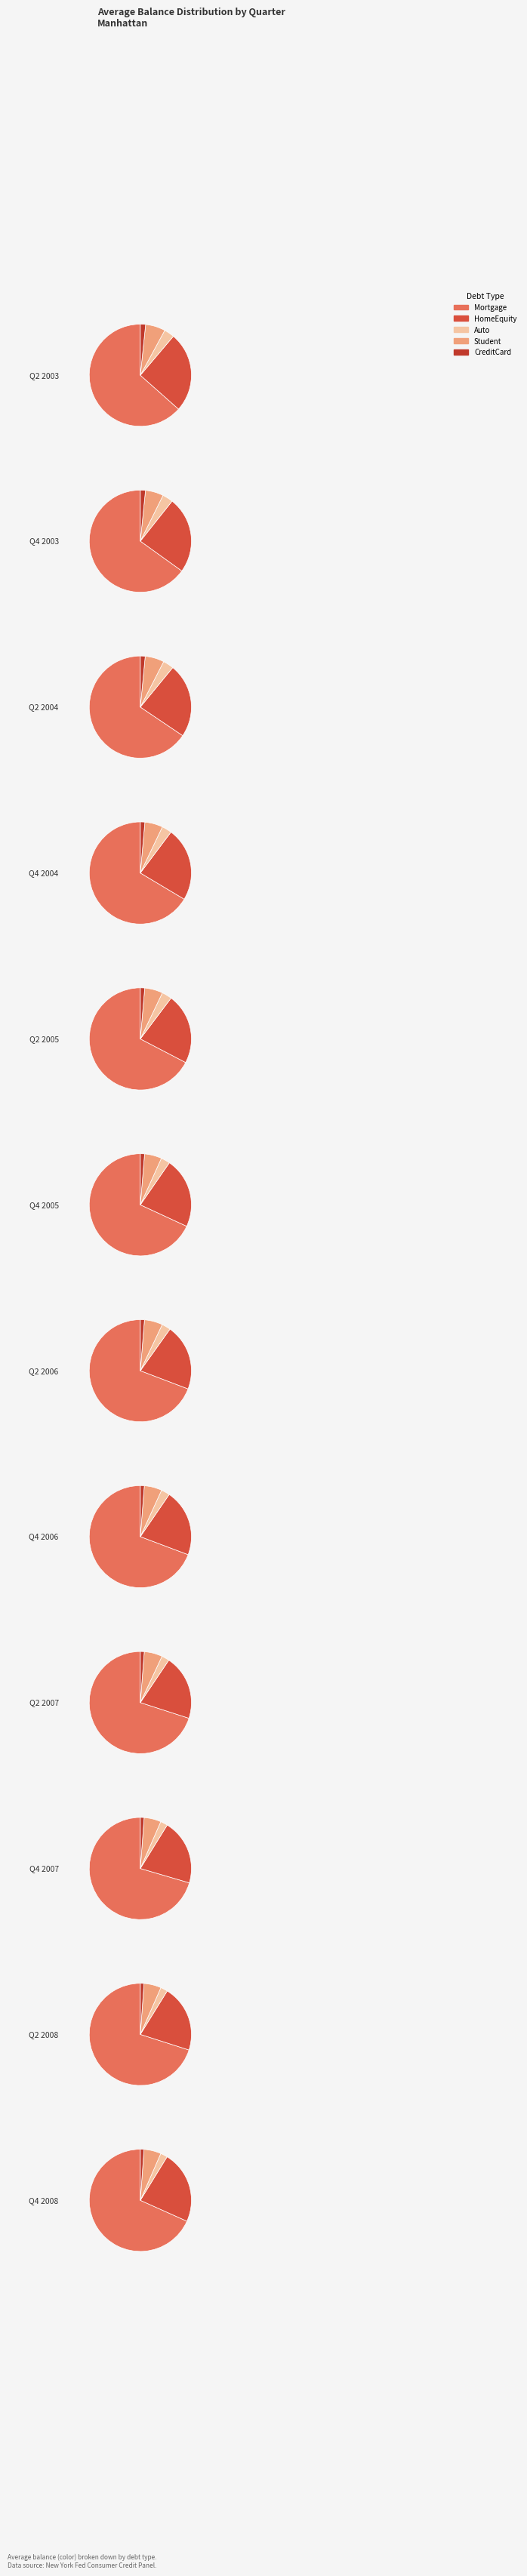

Which series has the widest spread of values?

Mortgage